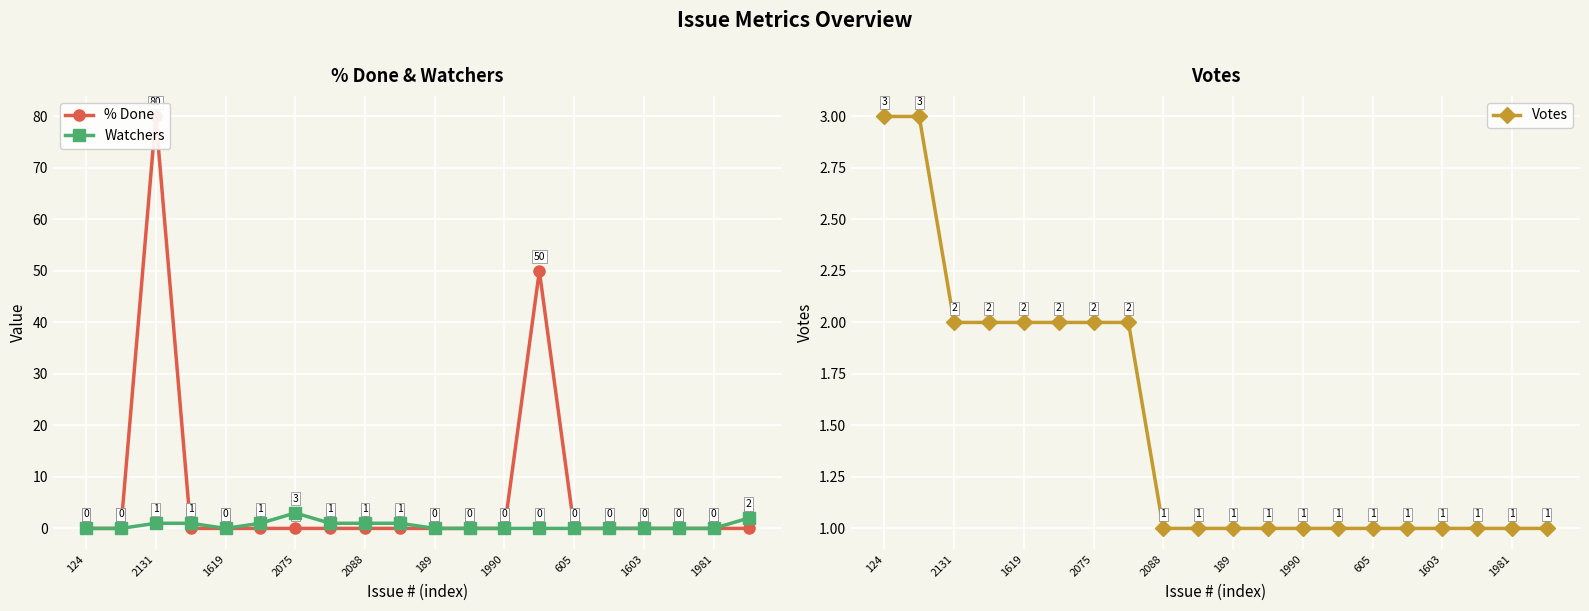

How many Watchers values are between 0 and 1?

18